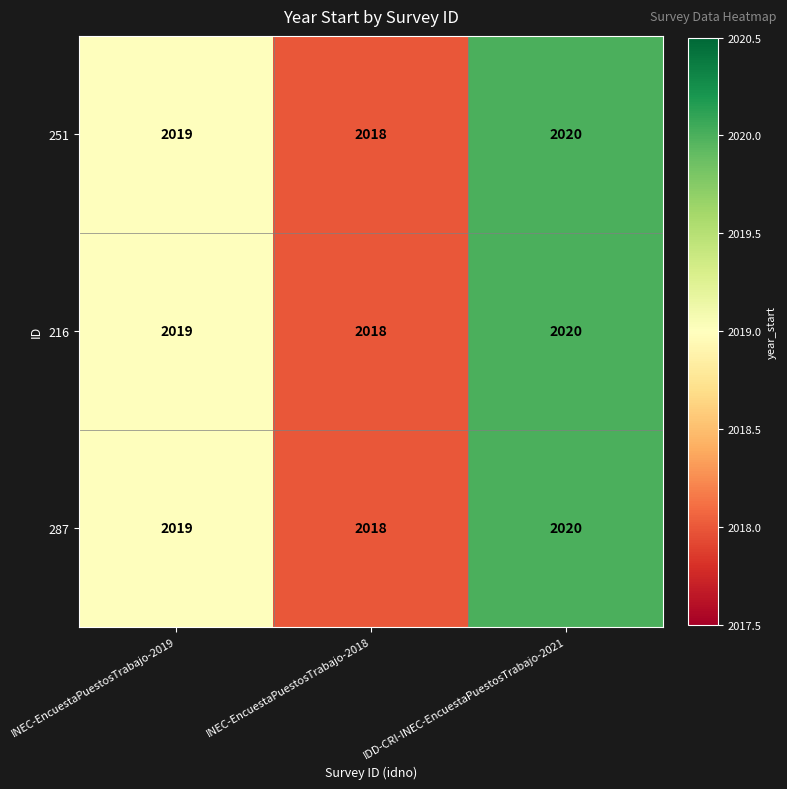

Which category has the lowest value across all series?

INEC-EncuestaPuestosTrabajo-2018